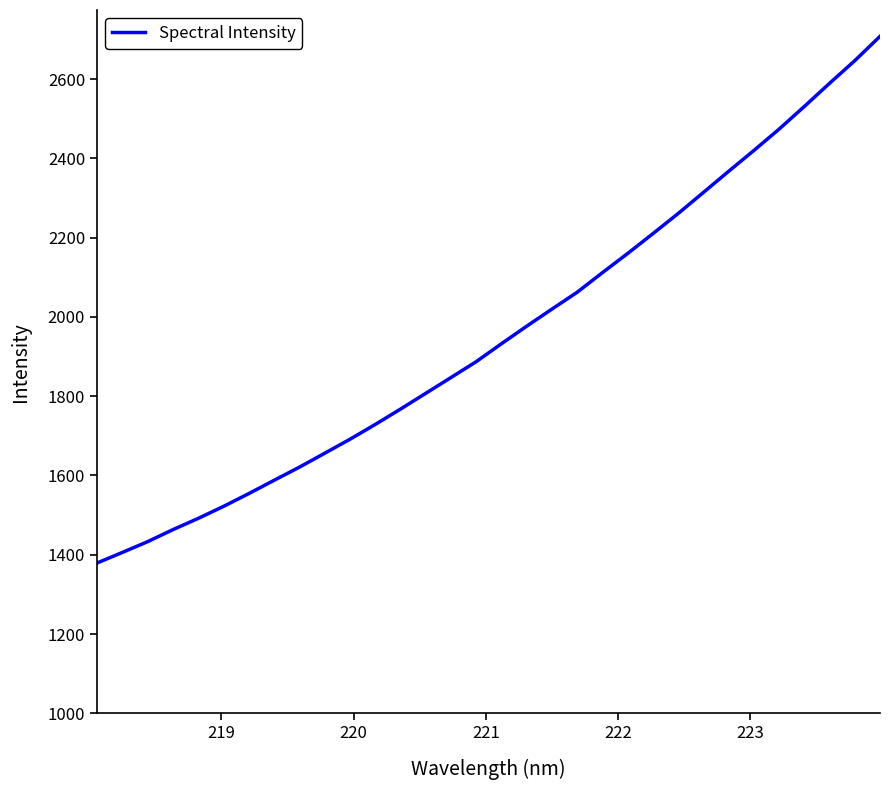

What is the difference between the maximum and minimum values?

1328.5